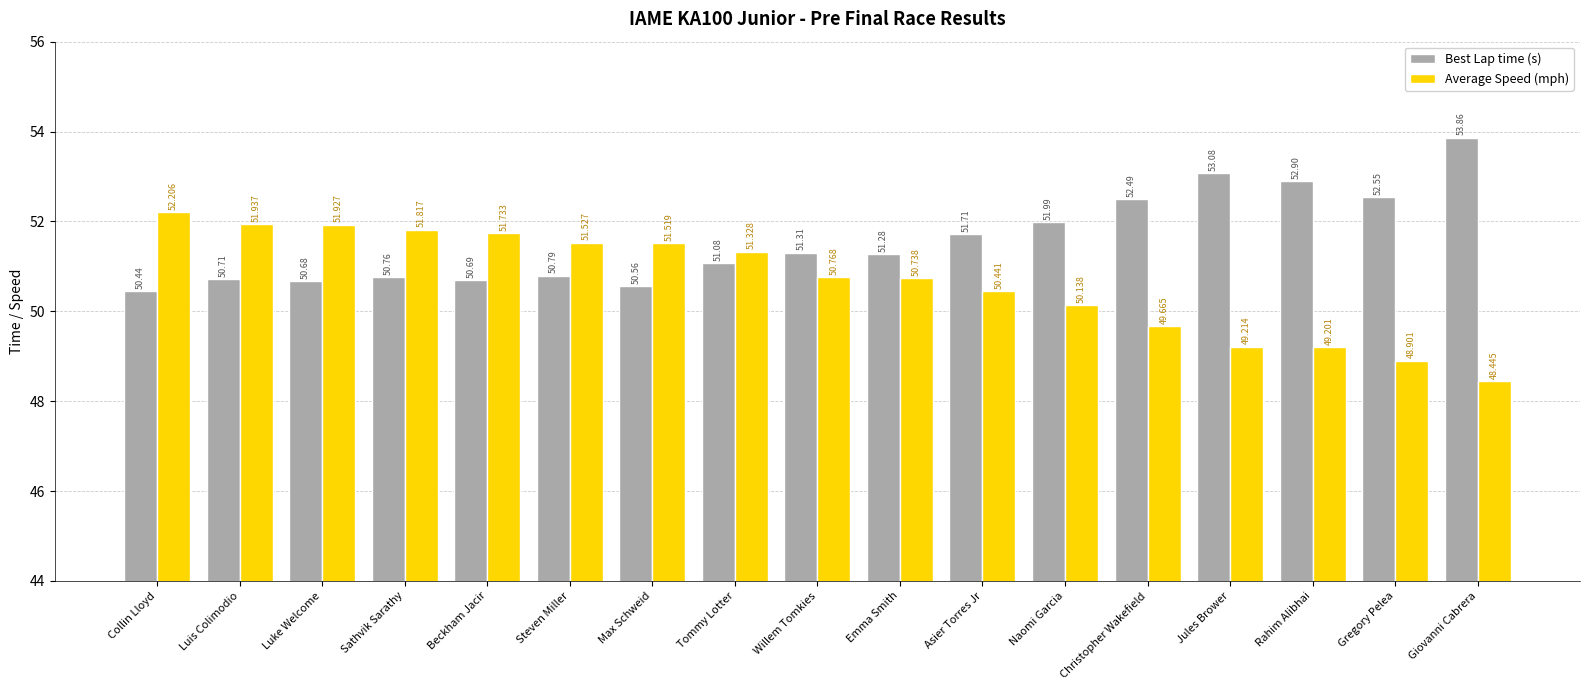

How many data points in Best Lap time (s) are less than 51?

7